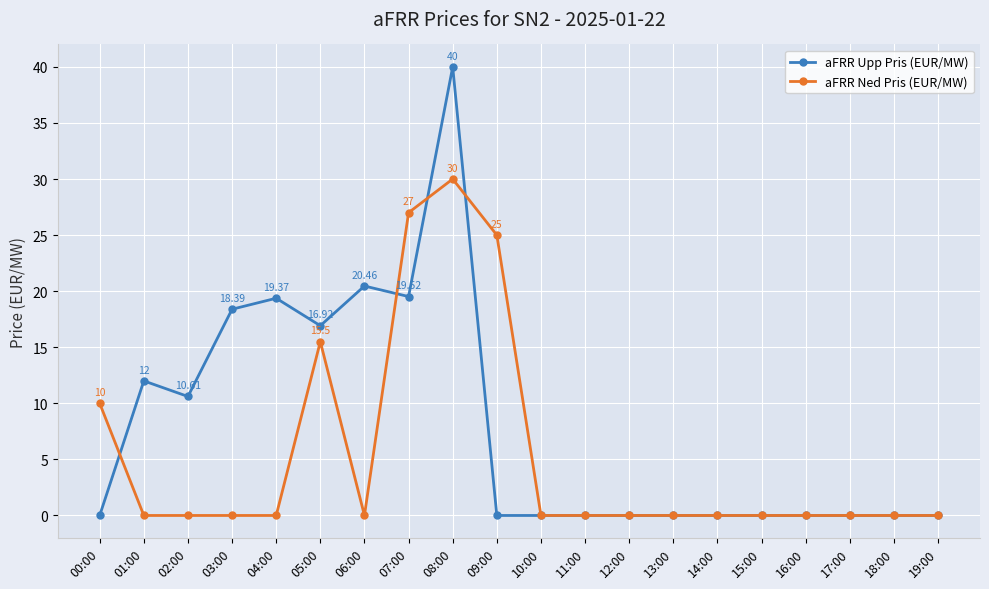

How many data points does each series have?

20